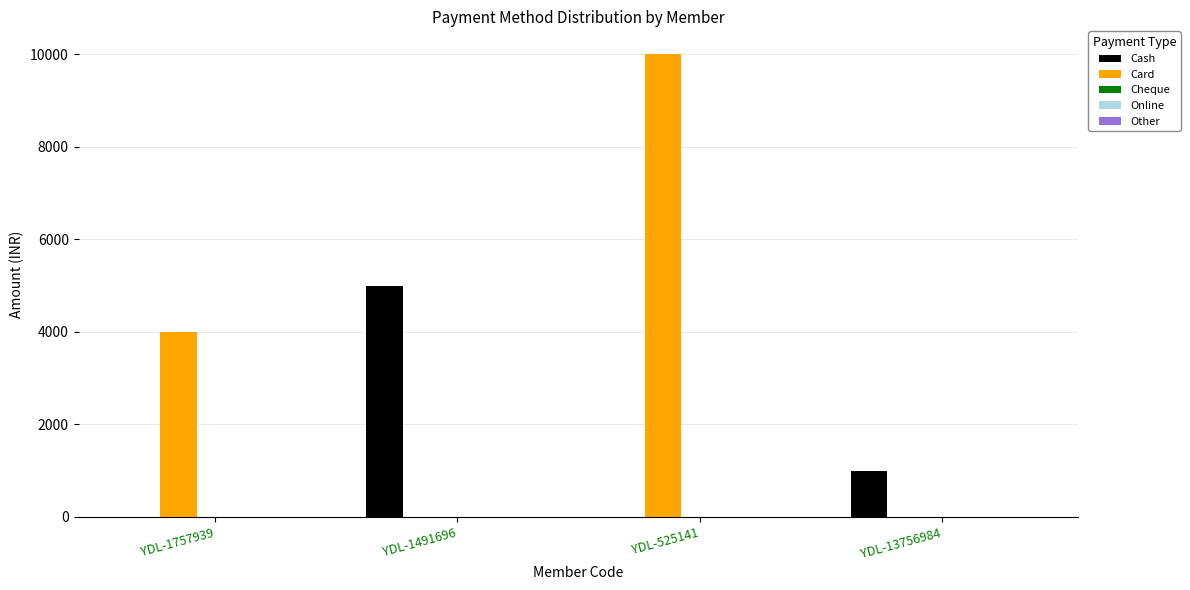

Which series has the largest range (max minus min)?

Card